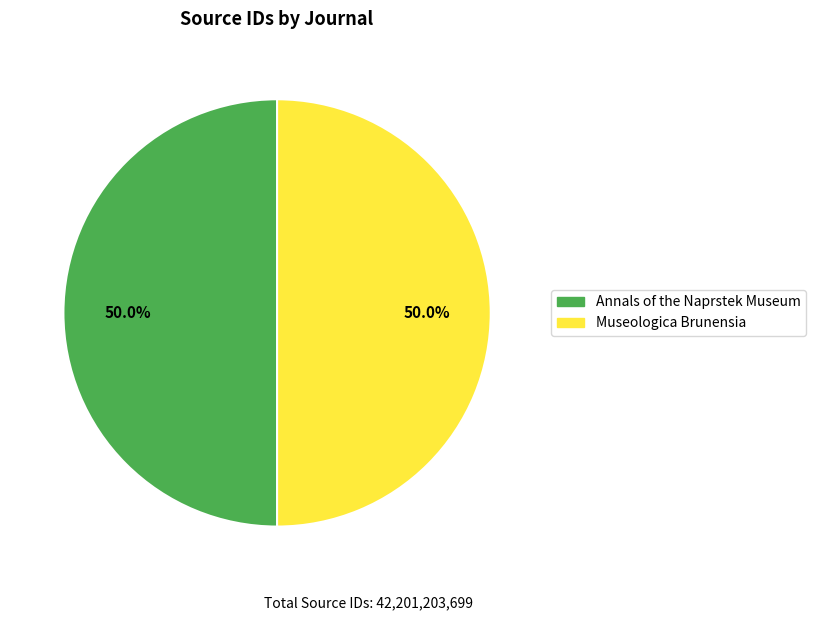

What percentage is the Museologica Brunensia slice, to the nearest percent?

50%